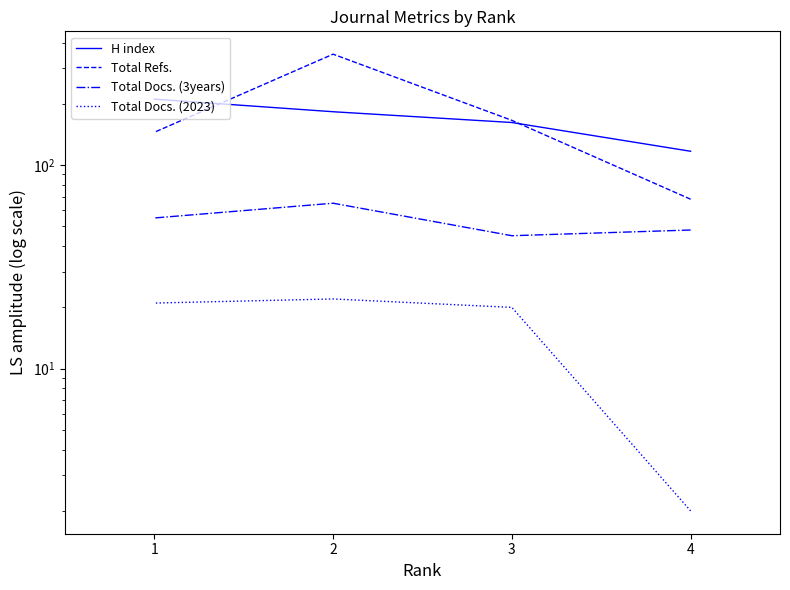

How many lines are shown in the chart?

4